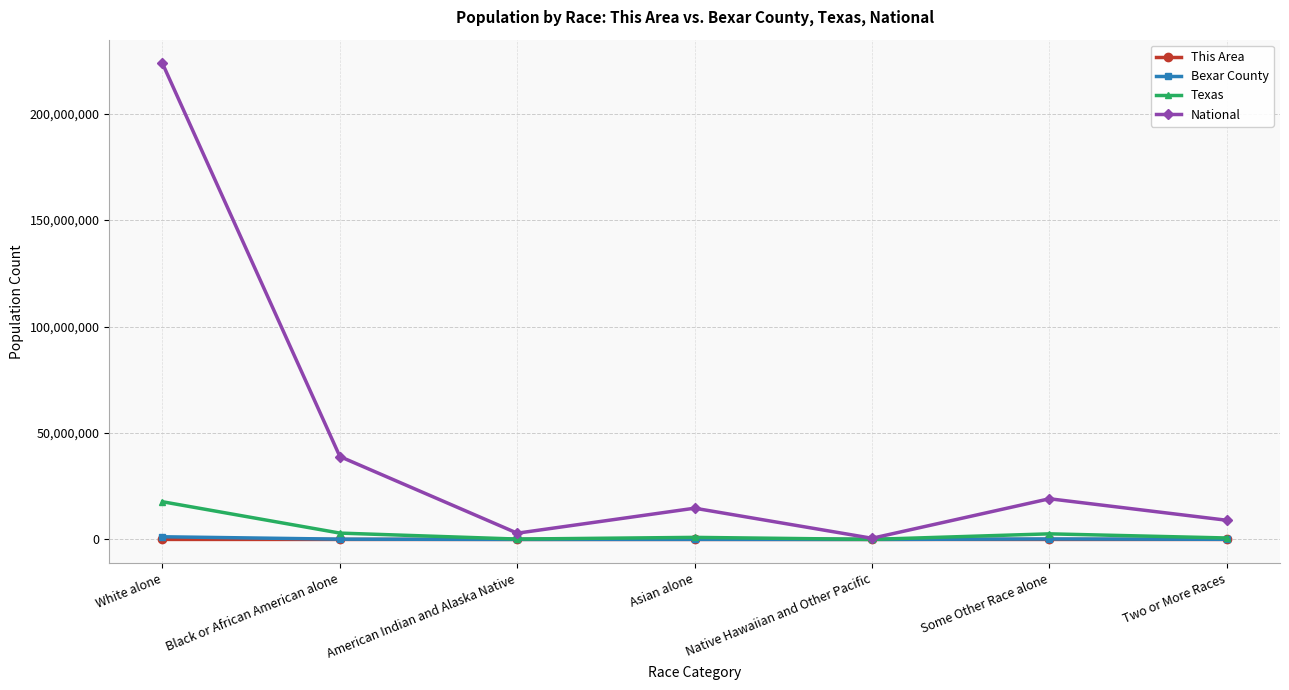

Between Black or African American alone and Asian alone, which series saw the biggest shift?

National